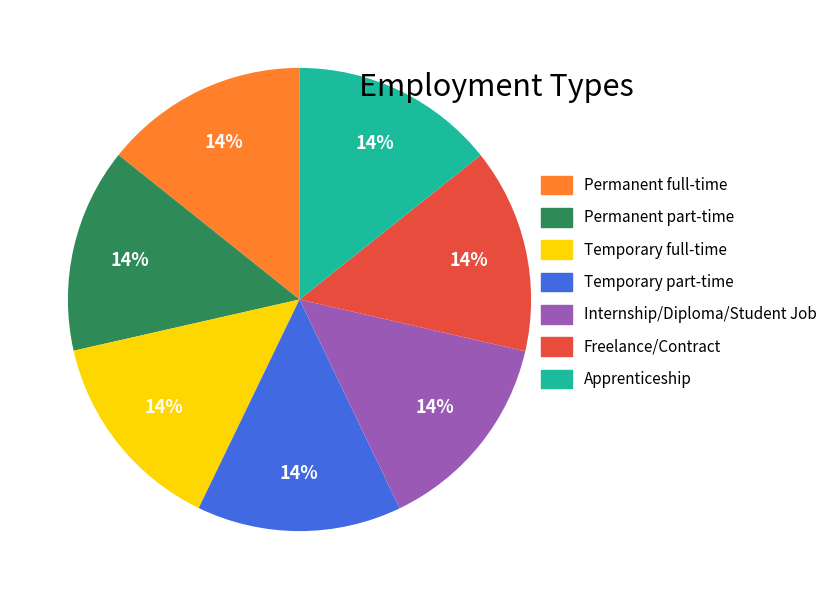

To the nearest percent, what is the combined percentage of Internship/Diploma/Student Job and Temporary part-time?

29%